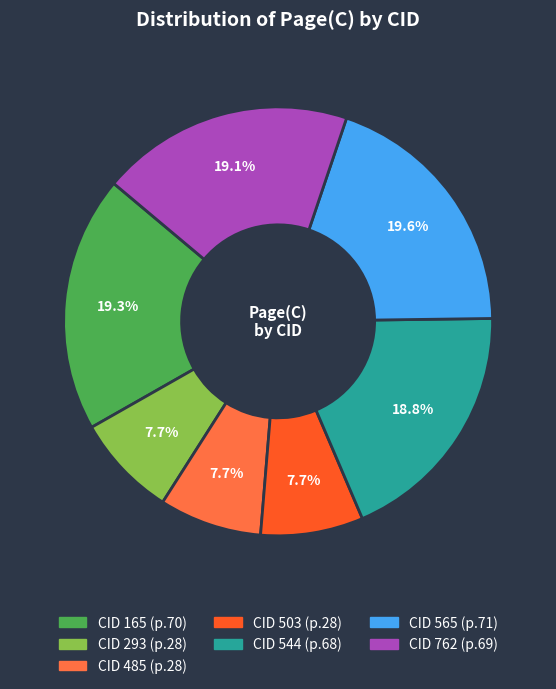

How many slices are in this pie chart?

7